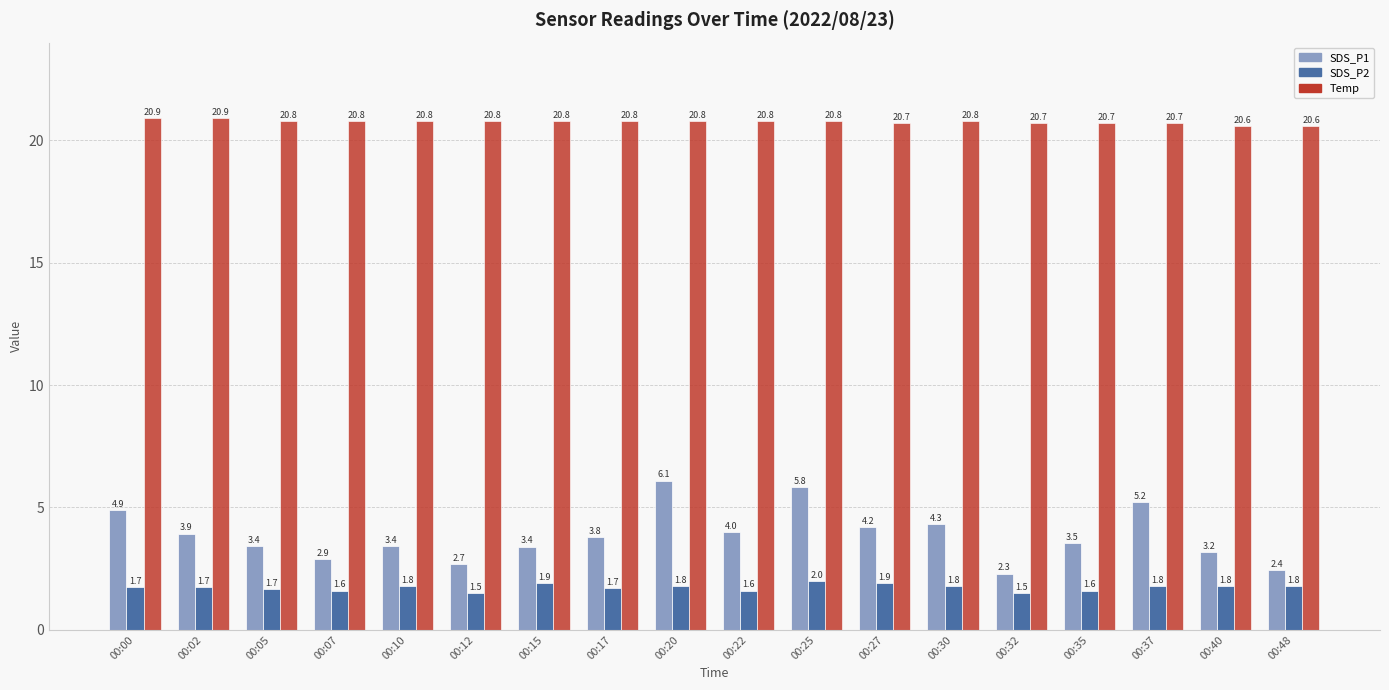

Which series has the widest spread of values?

SDS_P1